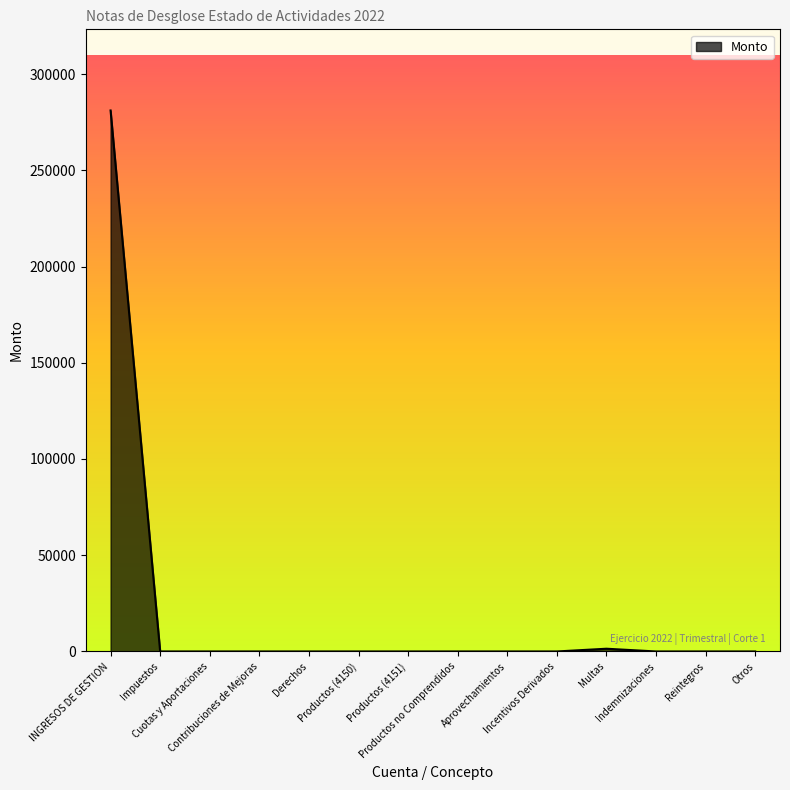

How many lines are shown in the chart?

1